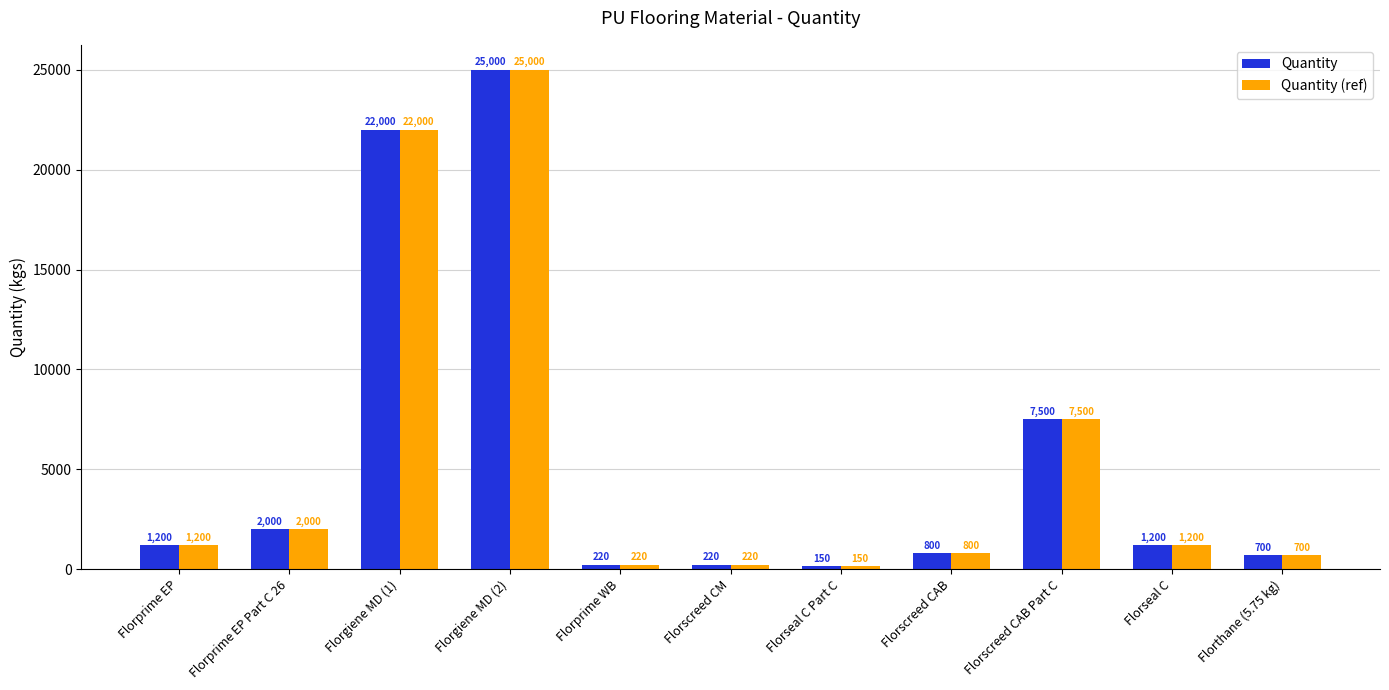

Is it true that Quantity (ref) equals 10341 at Florscreed CAB Part C?

False